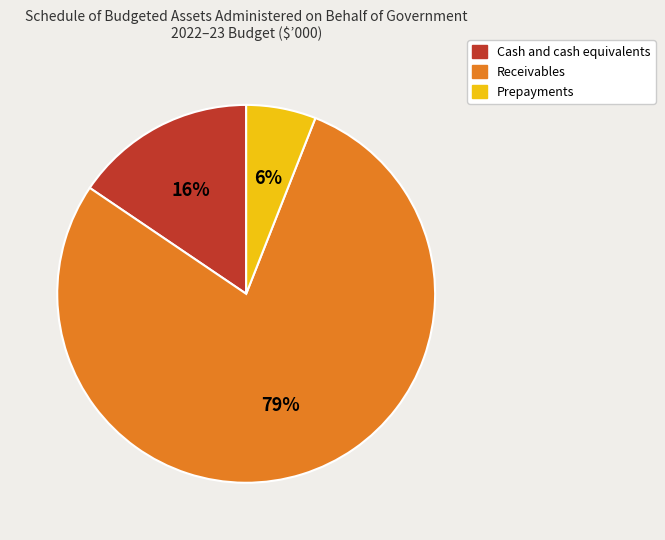

Combined, do Prepayments and Cash and cash equivalents account for over 50%?

No